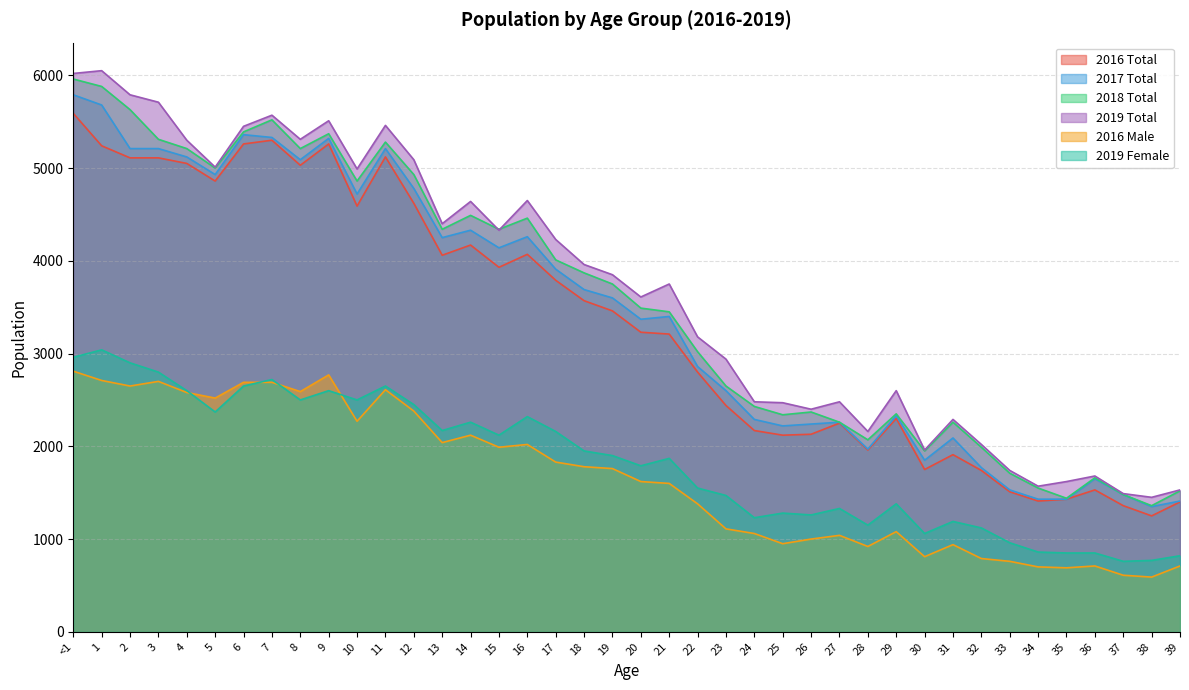

At which label is 2018 Total closest to 3660?

19